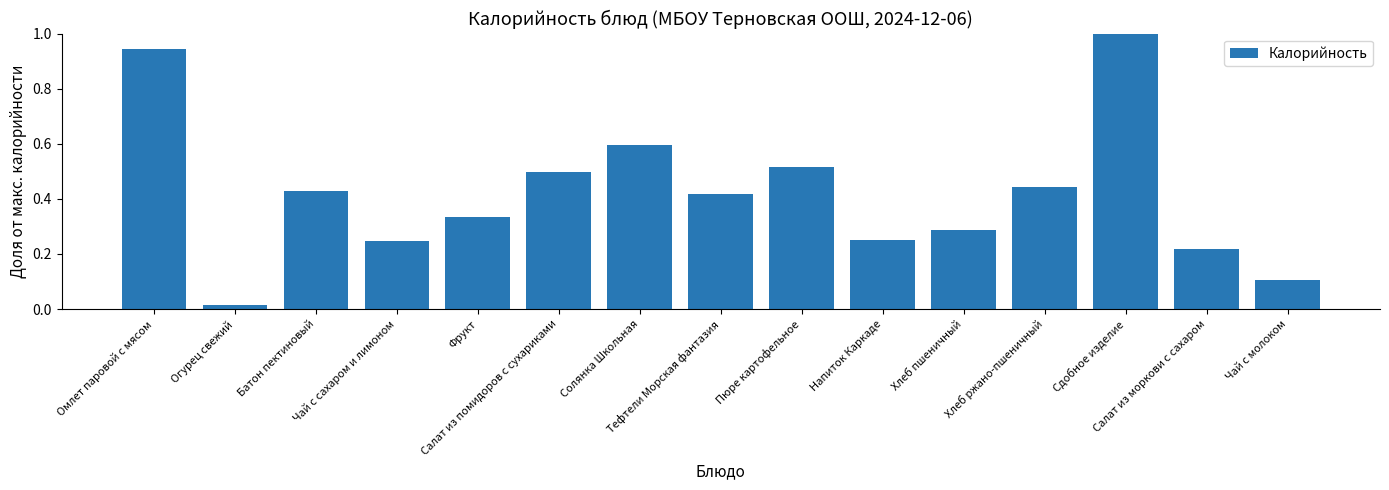

What is the difference between the maximum and minimum values?

1.0